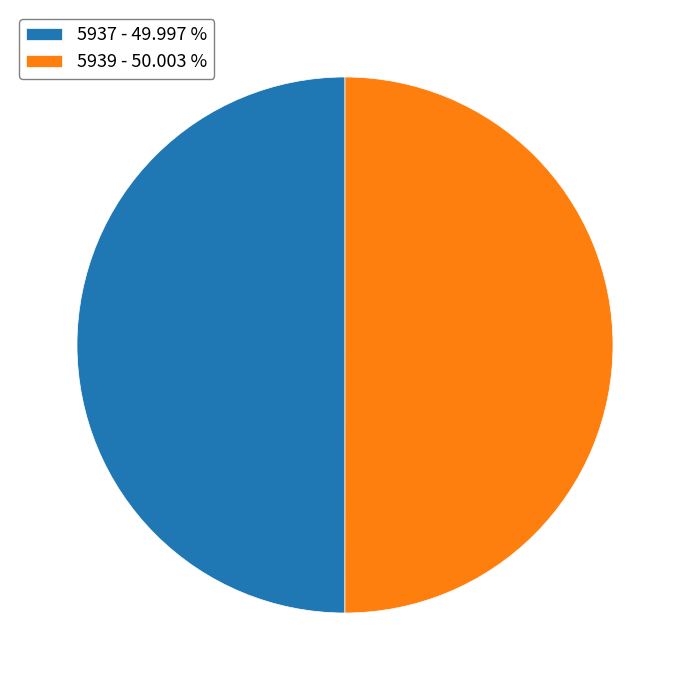

Approximately how many times larger is the value at 5939 - 50.003 % compared to 5937 - 49.997 %?

1.0